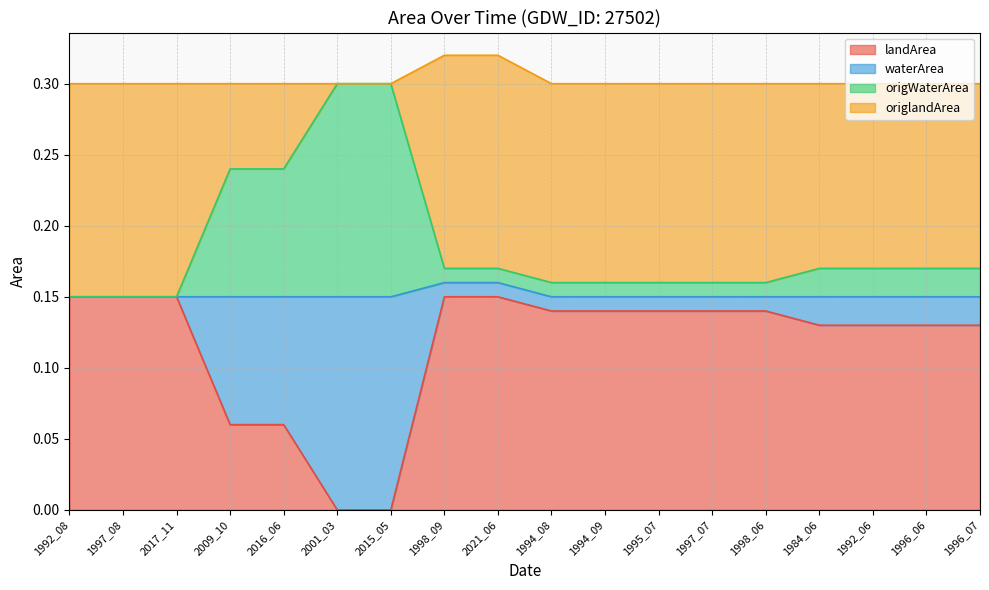

At which category is the sum across all series the highest?

1998_09